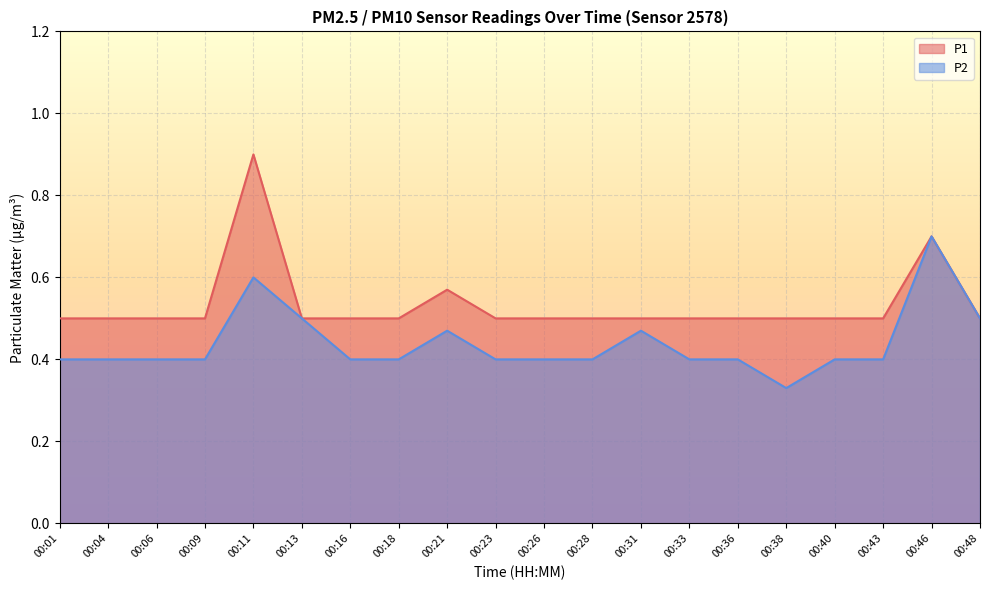

In P2, how many points are higher than both neighbors (excluding endpoints)?

4